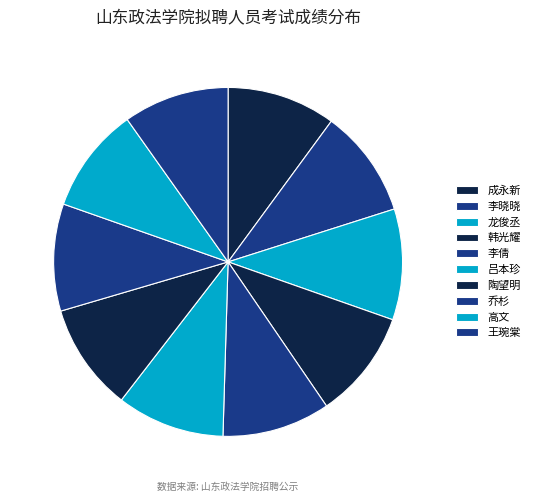

How many slices are in this pie chart?

10